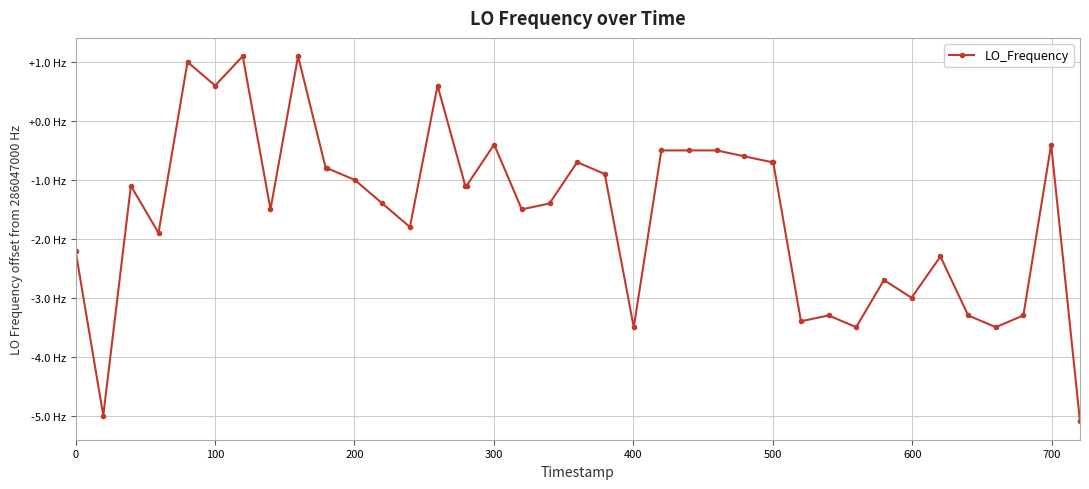

What is the difference between the second highest and second lowest values?

6.1